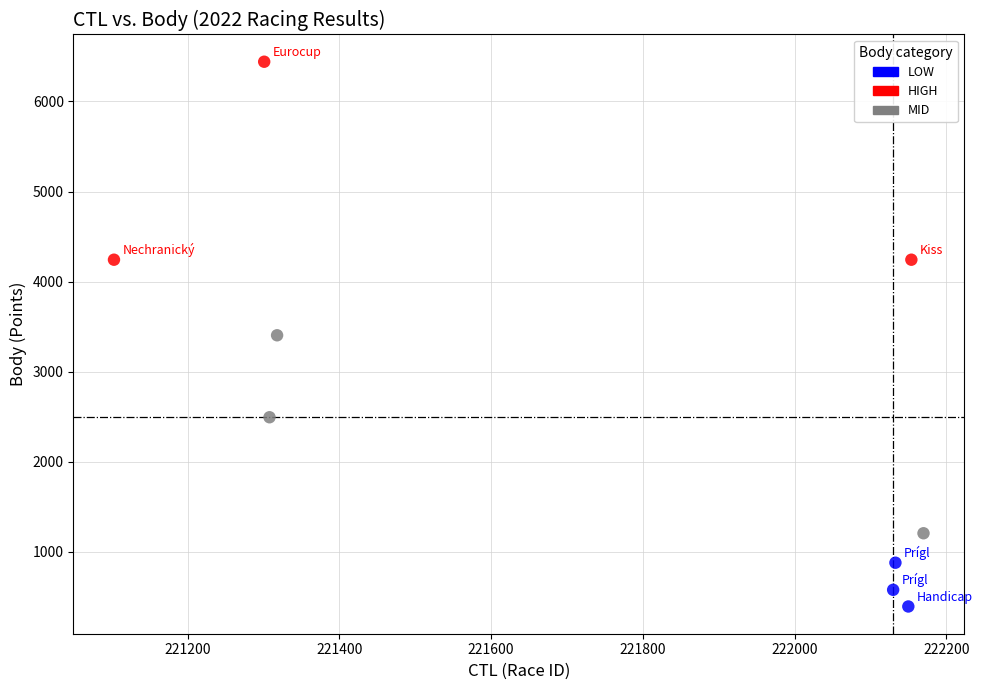

Which series reaches the minimum Y coordinate?

LOW